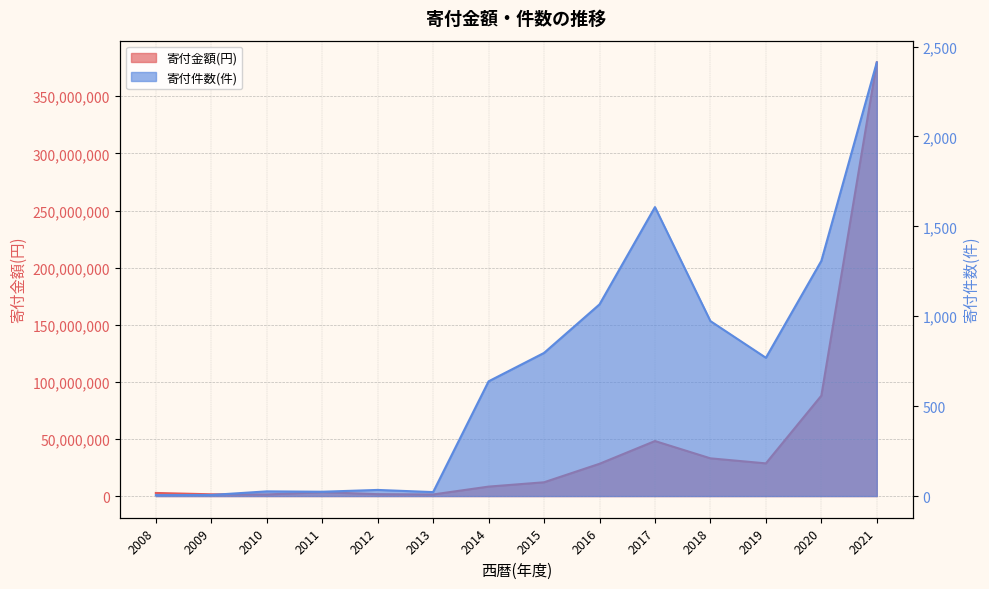

Which has a higher value, 2012 or 2011?

2011